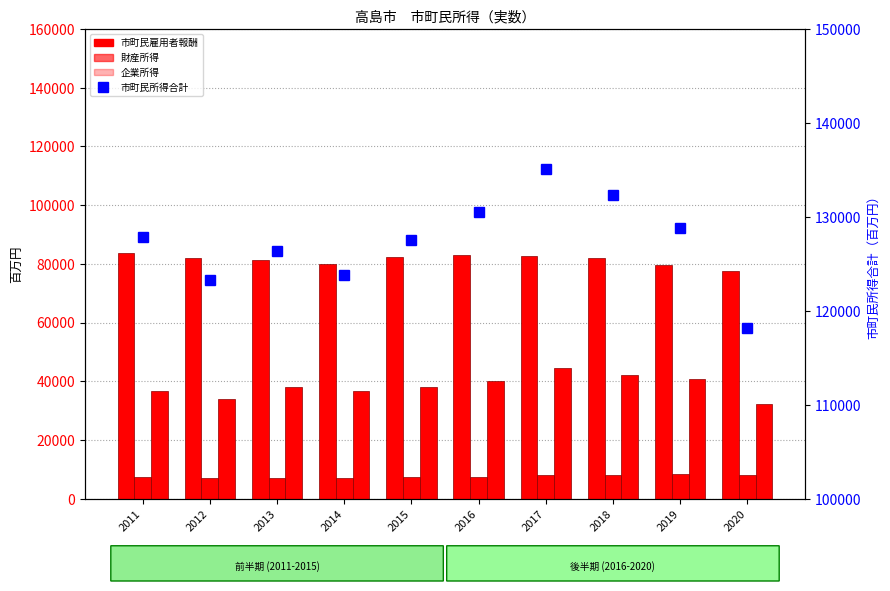

What is the value of the 財産所得 bar at the 6th from the left?

7564